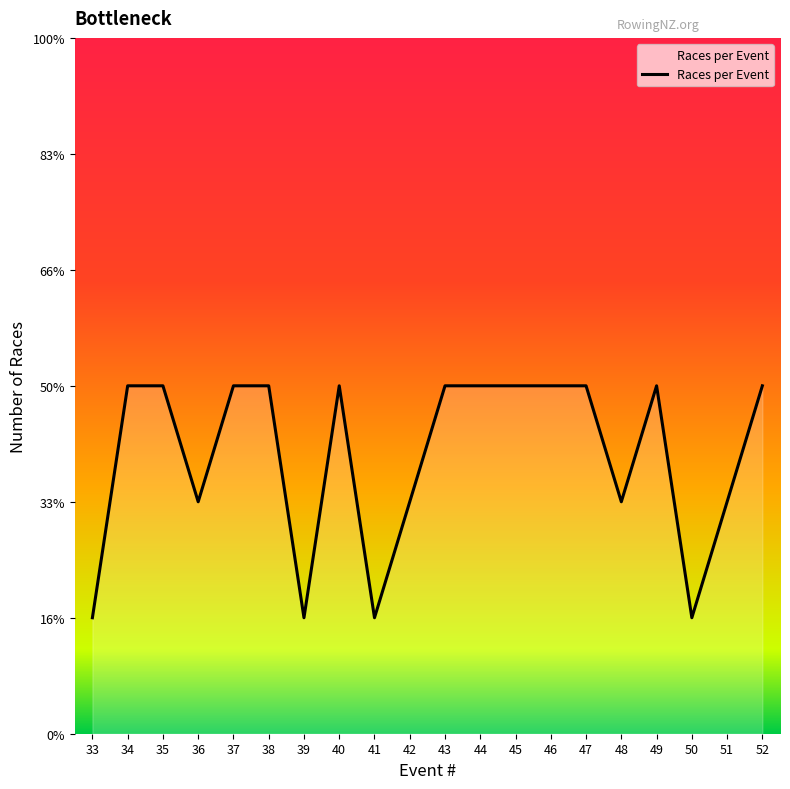

Which label corresponds to the largest value in the chart?

34